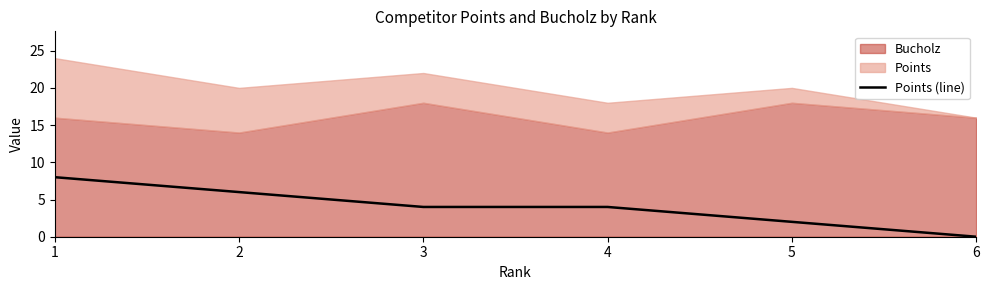

Which label corresponds to the largest value in the chart?

1